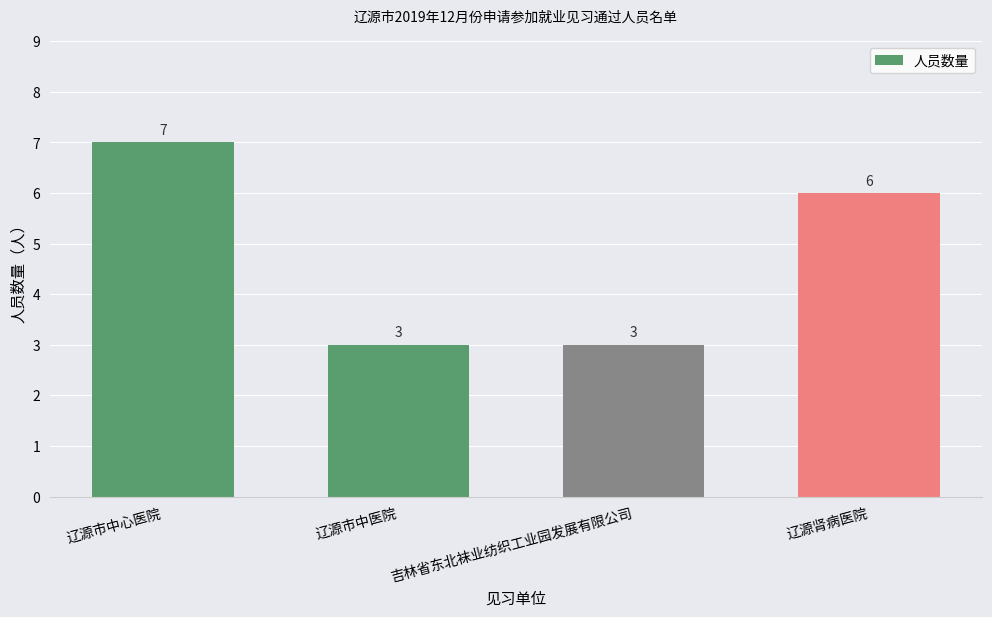

True or false: the data shows 11 at 辽源市中心医院.

False